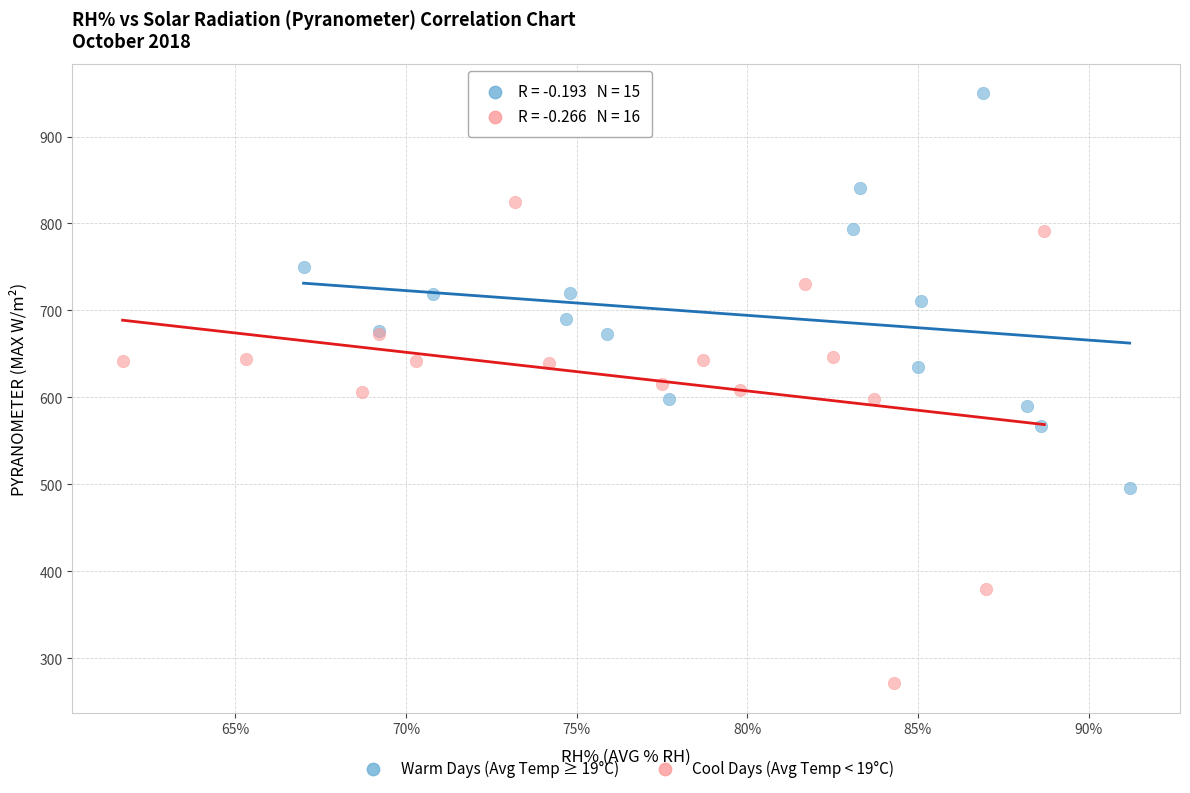

Which series reaches the maximum Y coordinate?

Warm Days (Avg Temp ≥ 19°C)